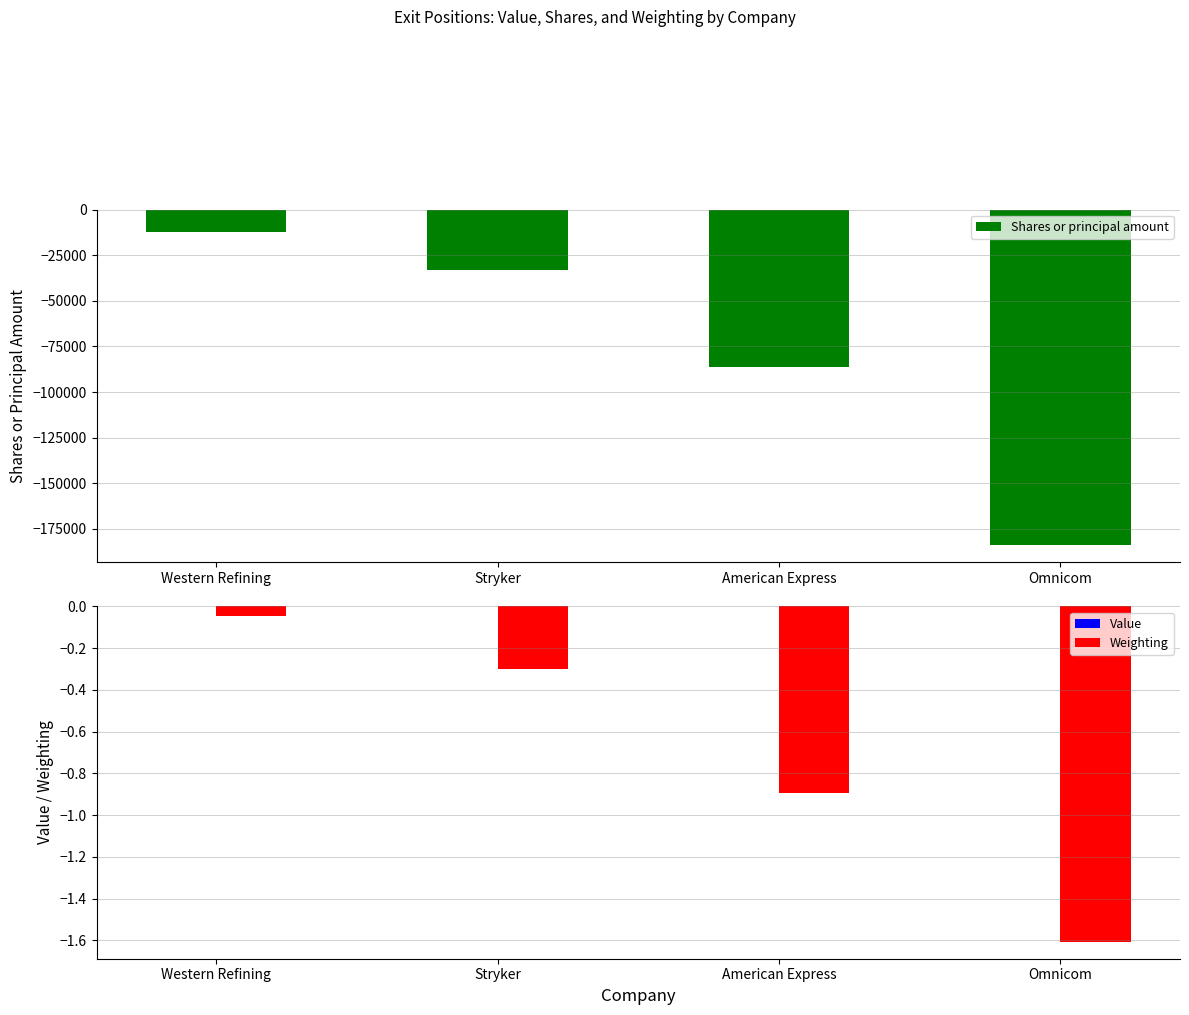

Reading left to right, list all the values displayed in this chart.

Shares or principal amount: Western Refining=-12000.0	Stryker=-33286.0	American Express=-86167.0	Omnicom=-184048.0
Value: Western Refining=0.0	Stryker=0.0	American Express=0.0	Omnicom=0.0
Weighting: Western Refining=-0.0	Stryker=-0.3	American Express=-0.9	Omnicom=-1.6